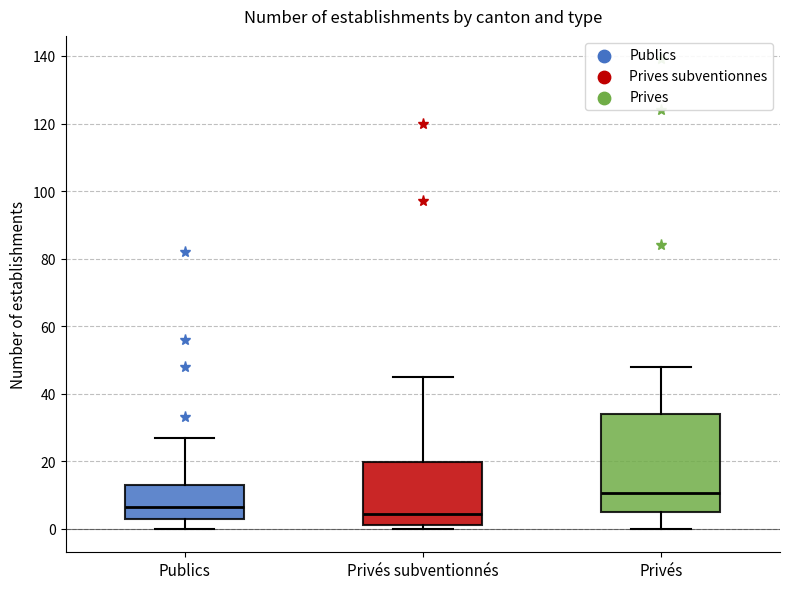

Reading left to right, read every box against the y-axis: the position of its median line, the range the box covers, and the ends of its whiskers. The values are not printed on the chart, so give them approximately, as read against the axis.

Publics: median 6, box 4 to 14, whiskers 0 to 28
Privés subventionnés: median 4, box 2 to 20, whiskers 0 to 46
Privés: median 10, box 6 to 34, whiskers 0 to 48